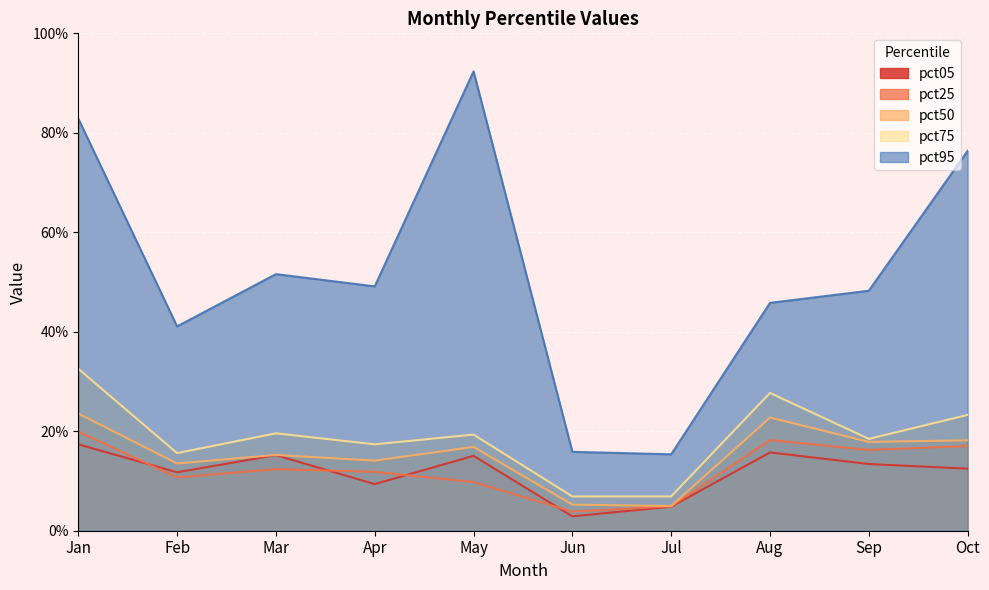

True or false: pct50 has a value of 0.1 at Jun.

True